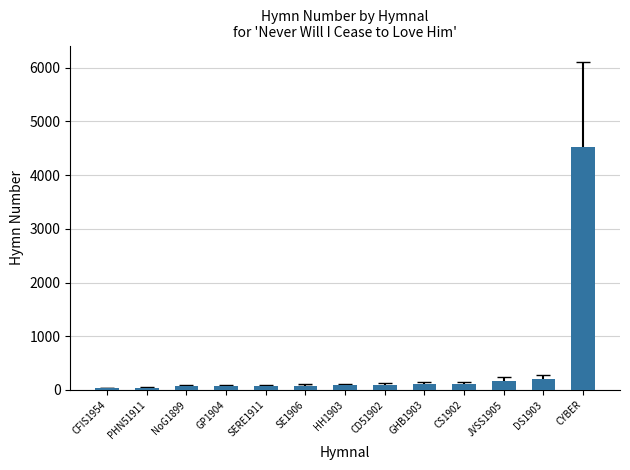

What position from the right is SE1906?

8